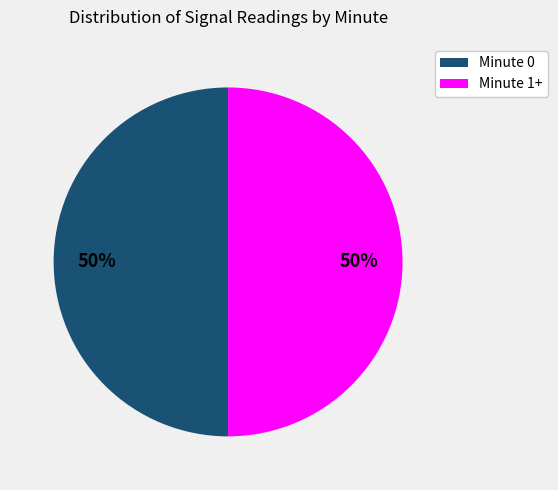

To the nearest percent, what is the average slice percentage?

50%